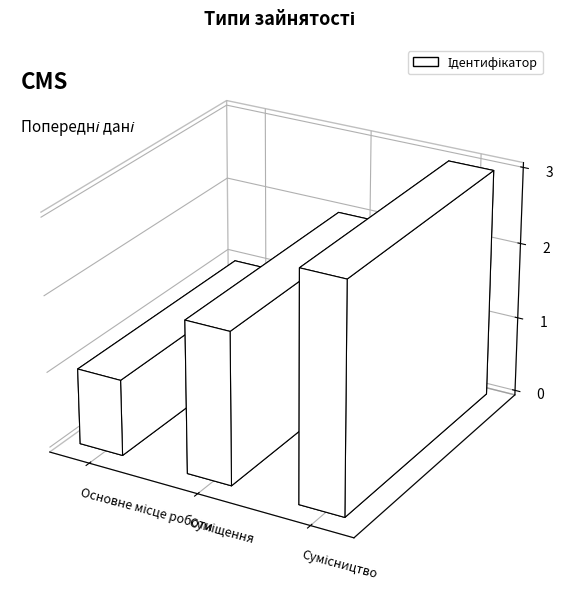

How many bars are there in total?

3